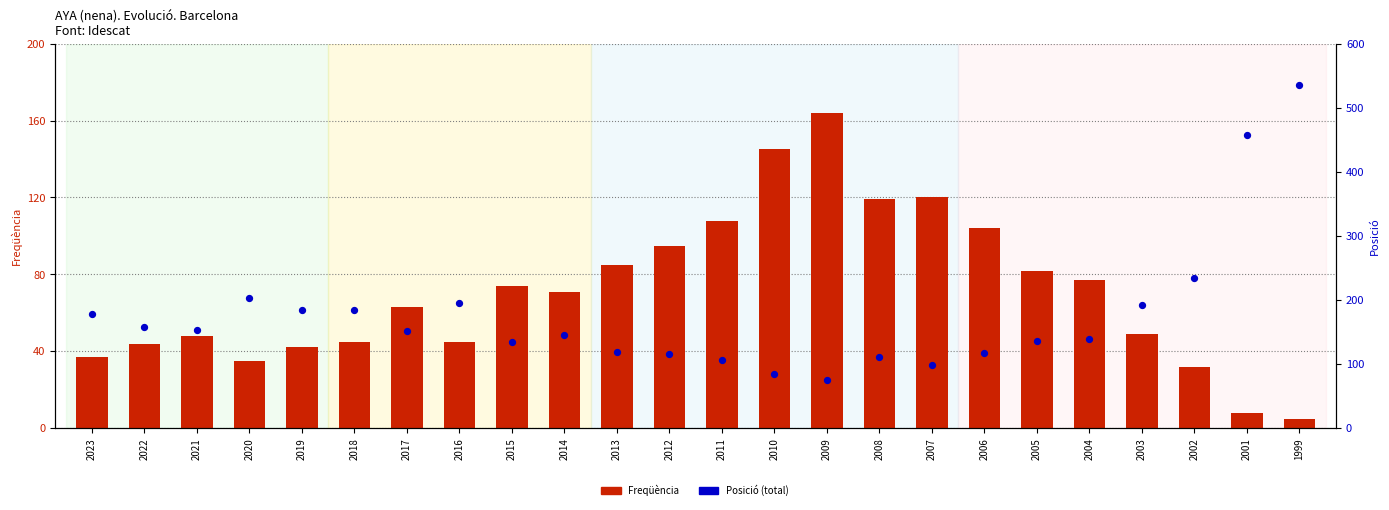

What are all the series names shown in the legend?

Freqüència, Posició